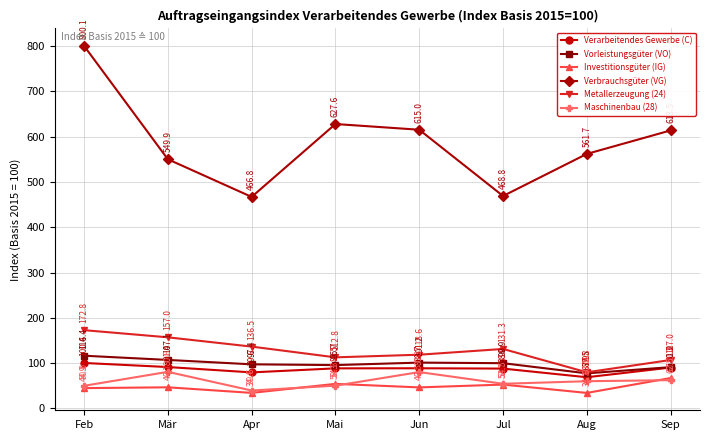

True or false: Verbrauchsgüter (VG) has more than 0 points higher than both neighbors.

True